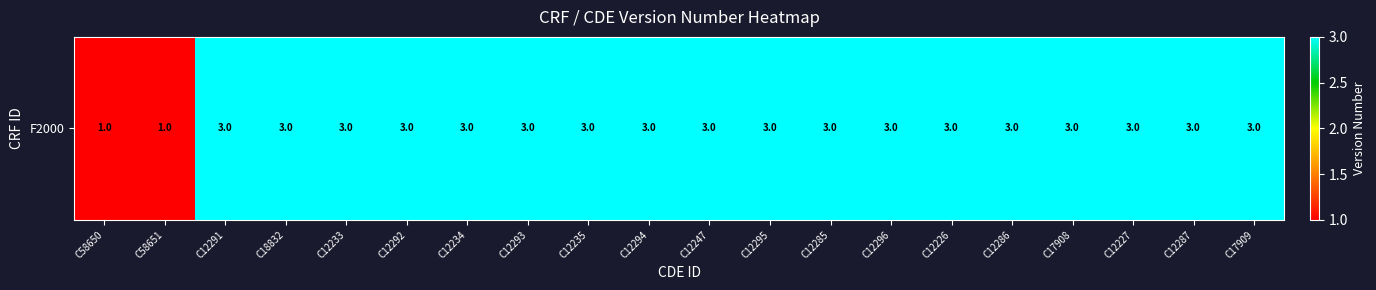

Rank the categories by value from highest to lowest.

C12291, C18832, C12233, C12292, C12234, C12293, C12235, C12294, C12247, C12295, C12285, C12296, C12226, C12286, C17908, C12227, C12287, C17909, C58650, C58651